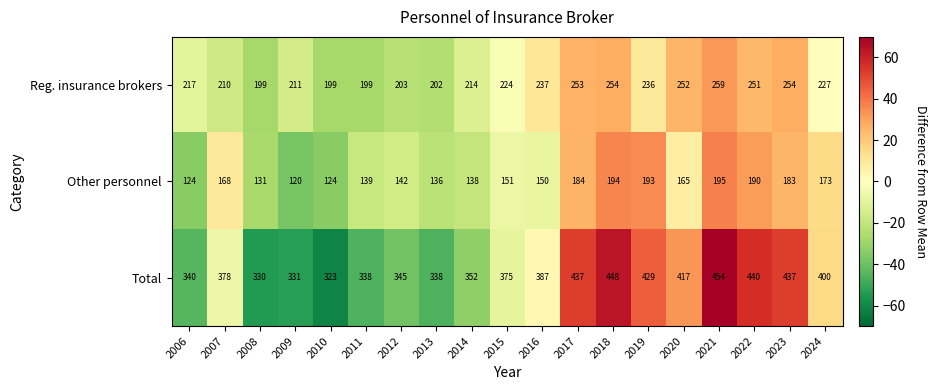

What is the difference between the highest and lowest values at 2020?

252